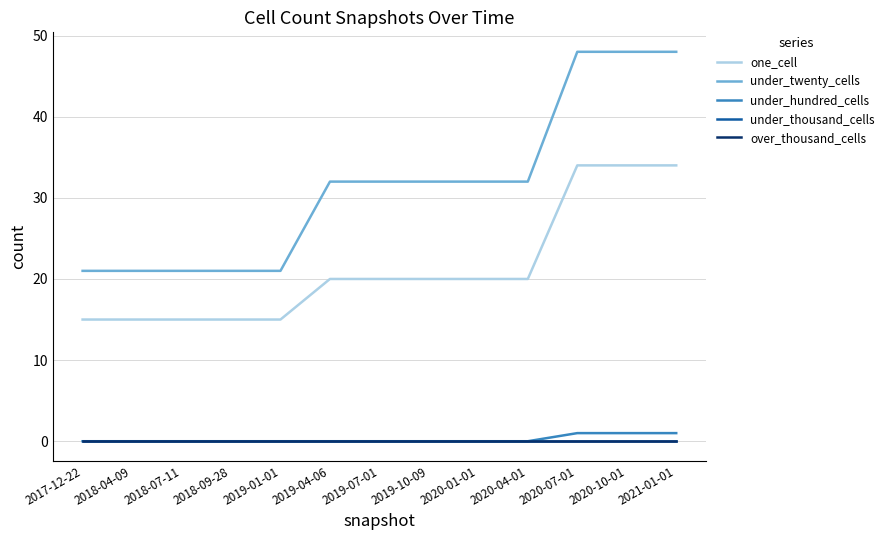

Which category has the lowest value in the under_twenty_cells series?

2017-12-22